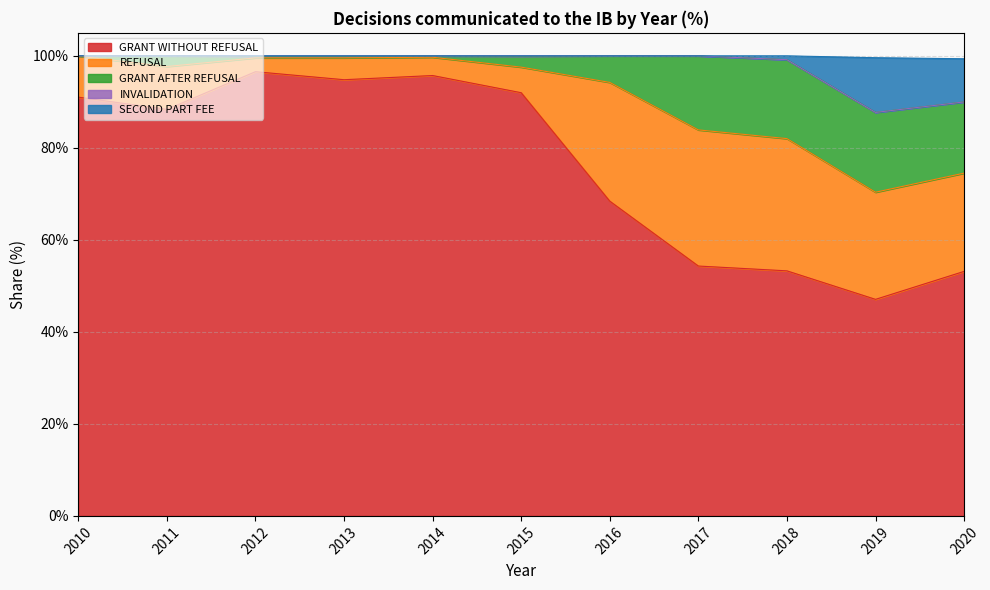

What is the value of the GRANT AFTER REFUSAL point at the 7th from the left?

5.8